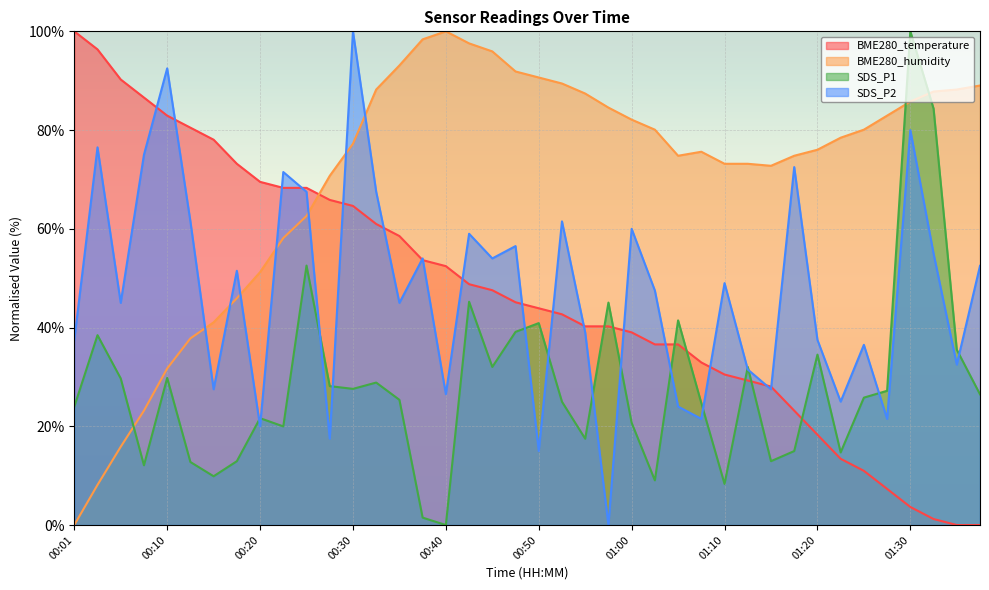

List the series in order of their peak value, highest first.

BME280_temperature, BME280_humidity, SDS_P1, SDS_P2